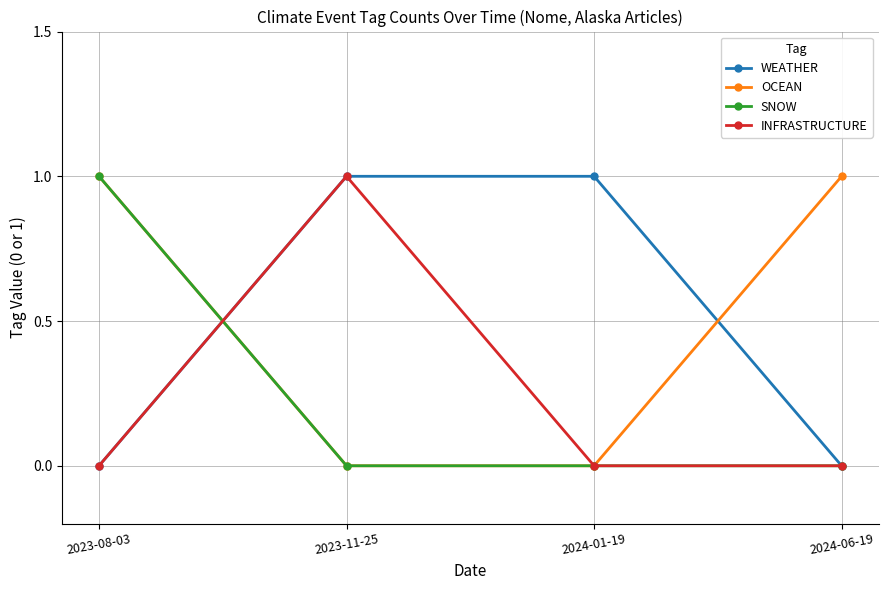

Reading left to right, transcribe all the data shown in this chart.

WEATHER: 2023-08-03=0	2023-11-25=1	2024-01-19=1	2024-06-19=0
OCEAN: 2023-08-03=1	2023-11-25=0	2024-01-19=0	2024-06-19=1
SNOW: 2023-08-03=1	2023-11-25=0	2024-01-19=0	2024-06-19=0
INFRASTRUCTURE: 2023-08-03=0	2023-11-25=1	2024-01-19=0	2024-06-19=0